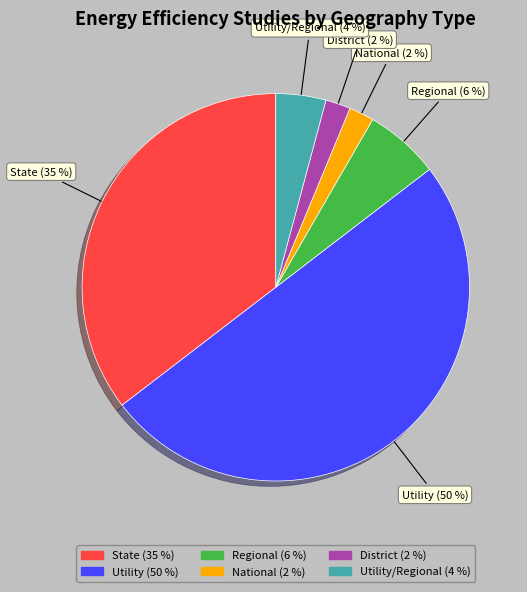

Between National and Utility/Regional, which is larger?

Utility/Regional